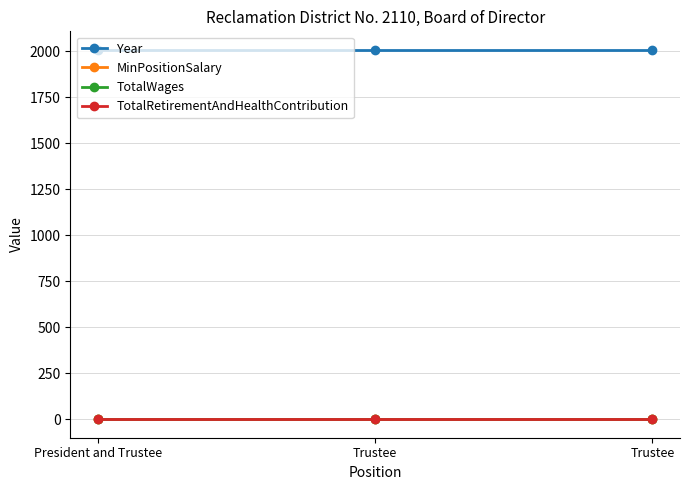

Does the chart have visible grid lines?

Yes